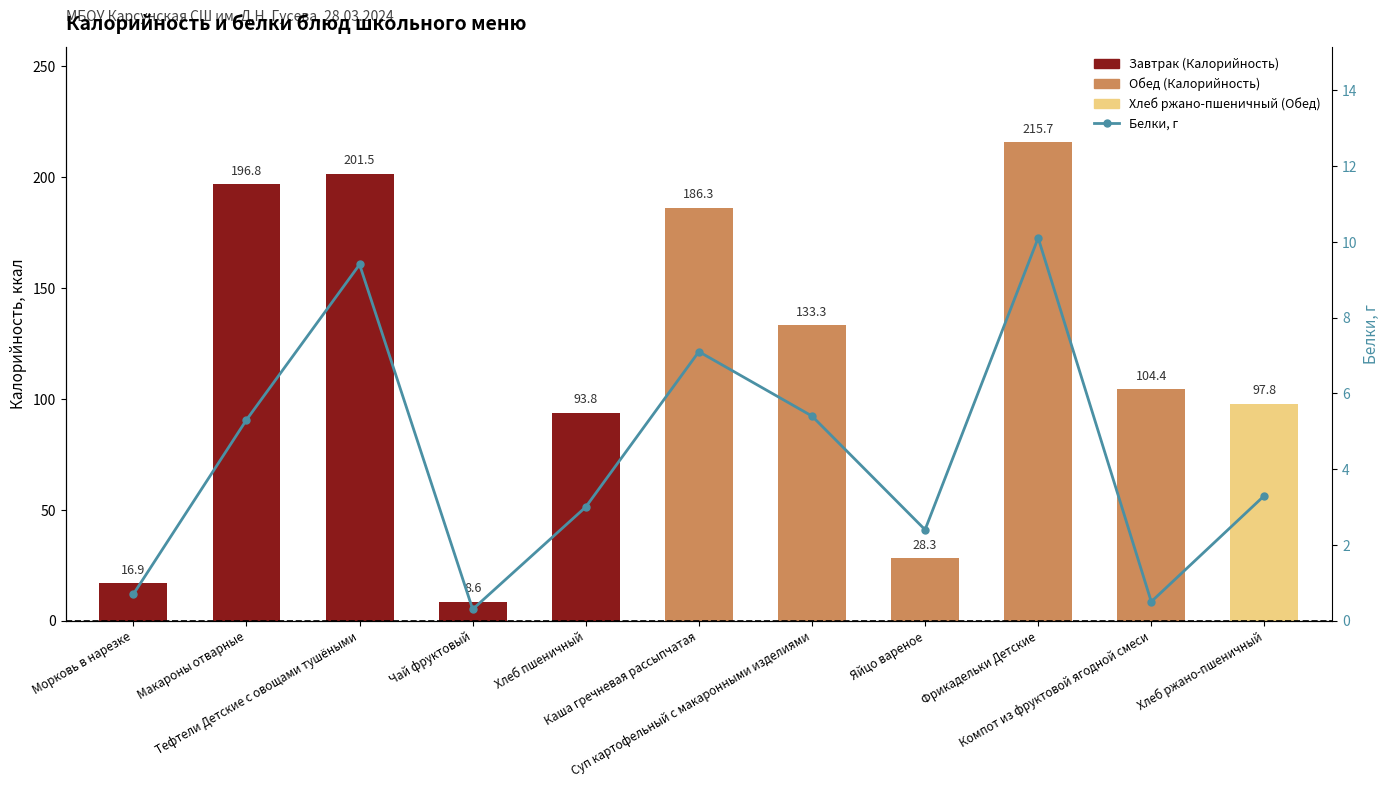

Between Яйцо вареное and Тефтели Детские с овощами тушёными, which is larger?

Тефтели Детские с овощами тушёными